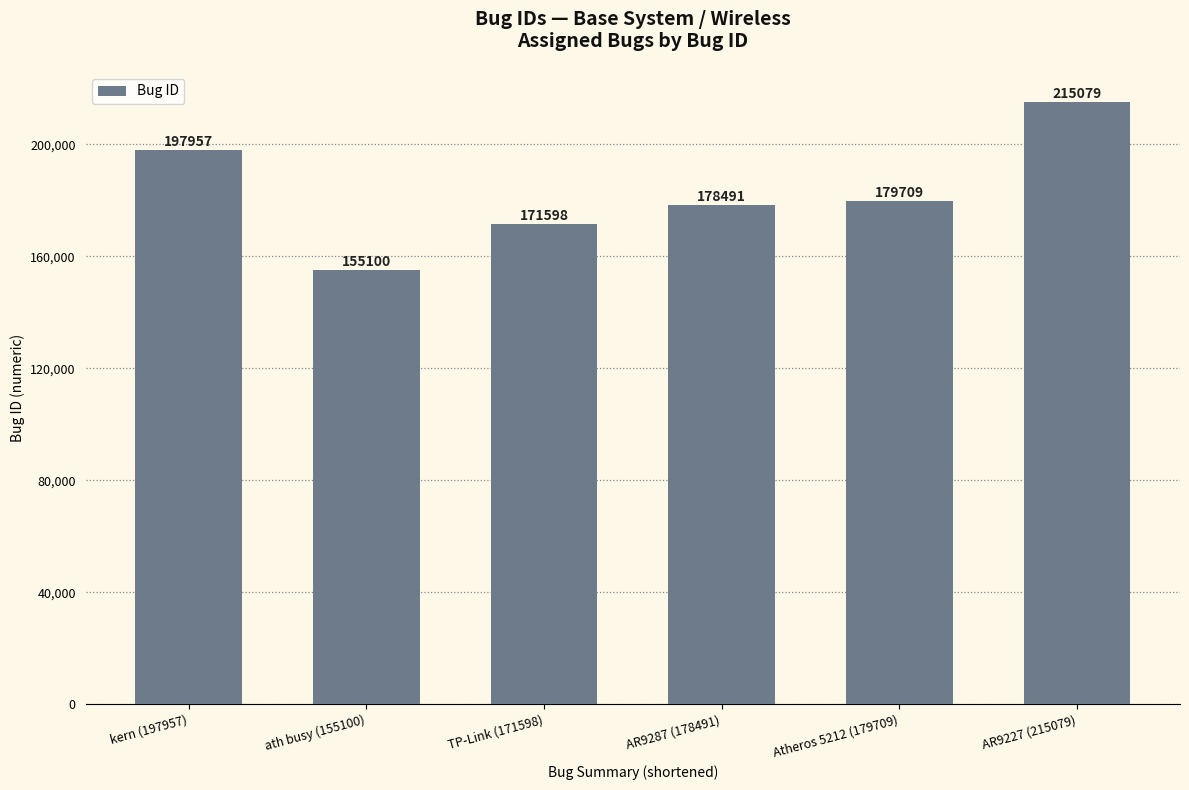

What is the value of the 3rd bar from the left?

171598